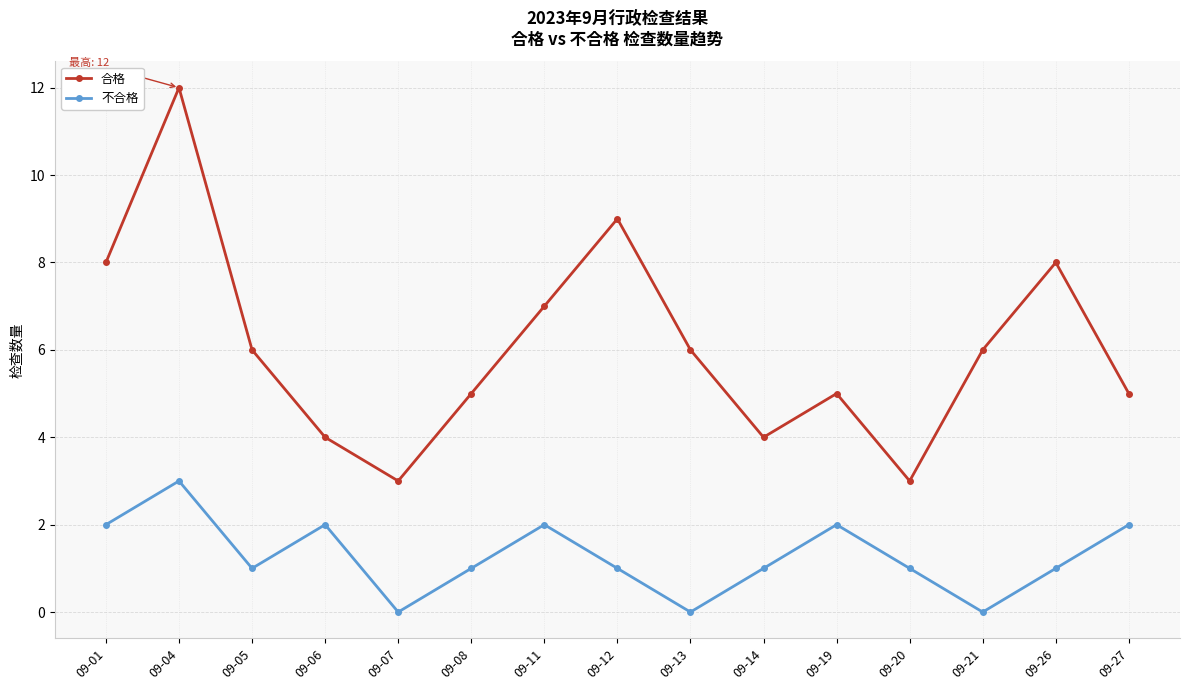

Reading left to right, list all the values displayed in this chart.

合格: 8	12	6	4	3	5	7	9	6	4	5	3	6	8	5
不合格: 2	3	1	2	0	1	2	1	0	1	2	1	0	1	2